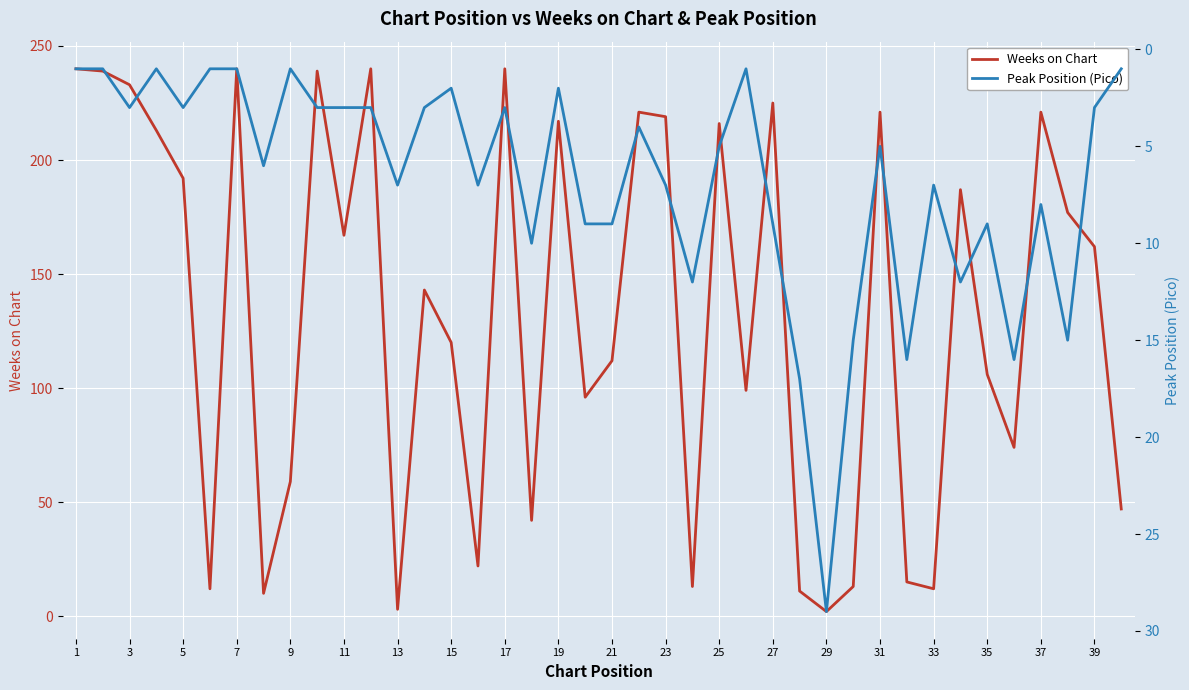

Is this an area chart (filled region under the line)?

No